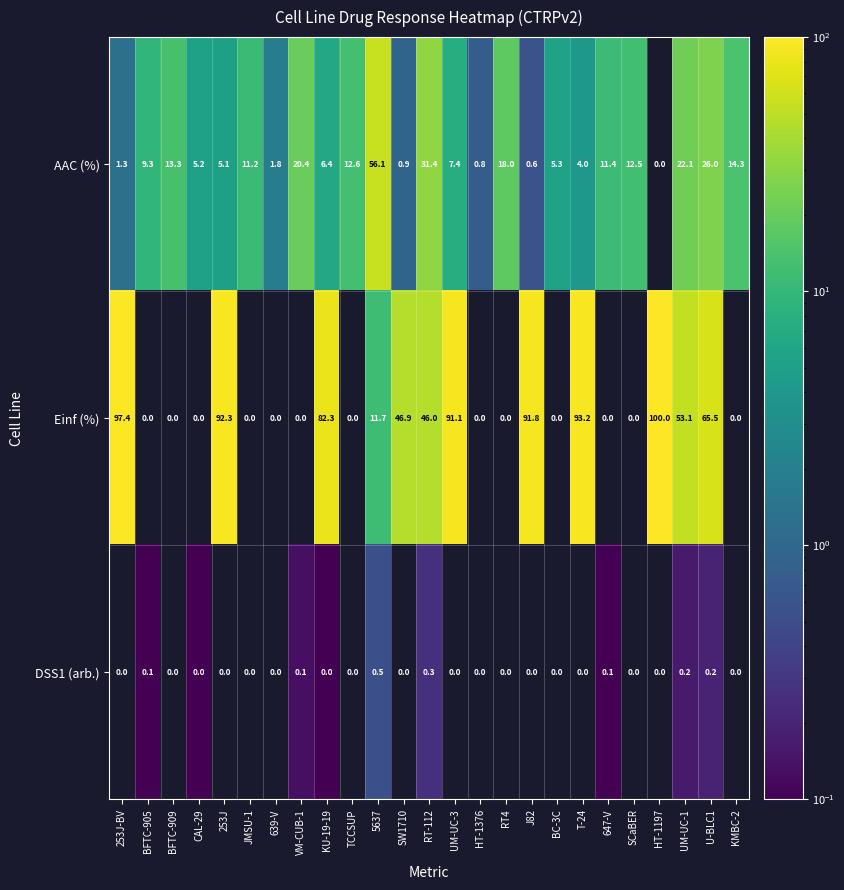

Where is AAC (%) nearest to the value 28?

U-BLC1